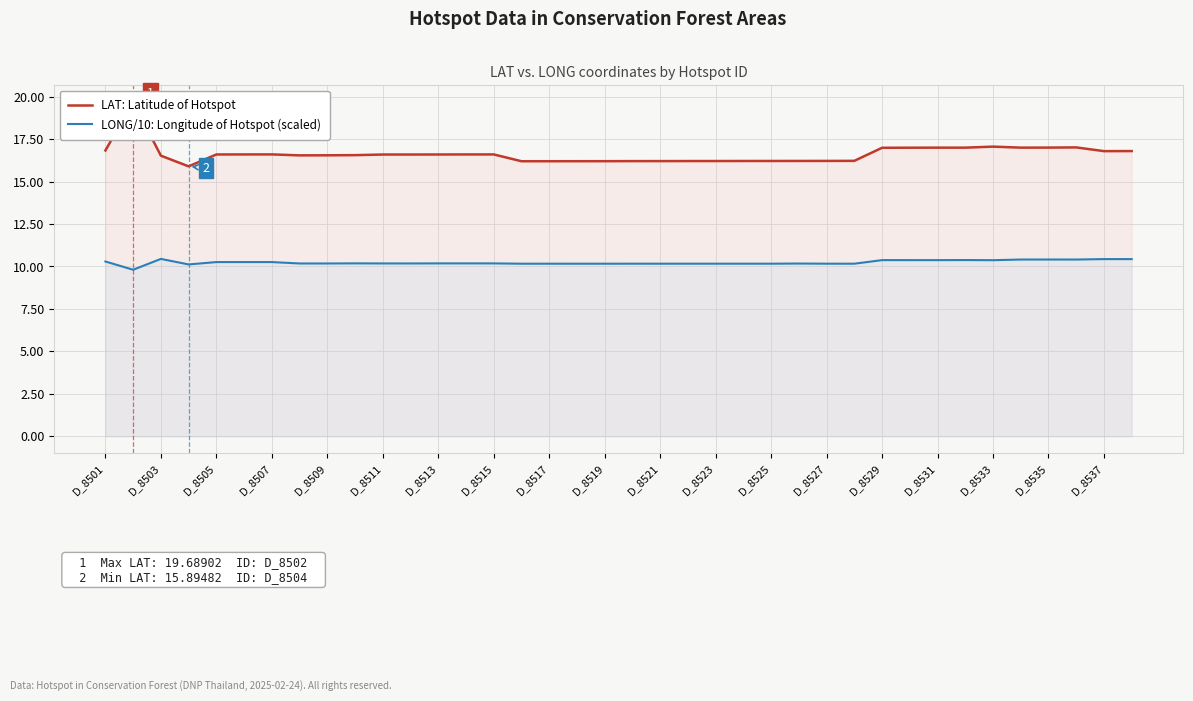

What are all the series names shown in the legend?

LAT: Latitude of Hotspot, LONG/10: Longitude of Hotspot (scaled)